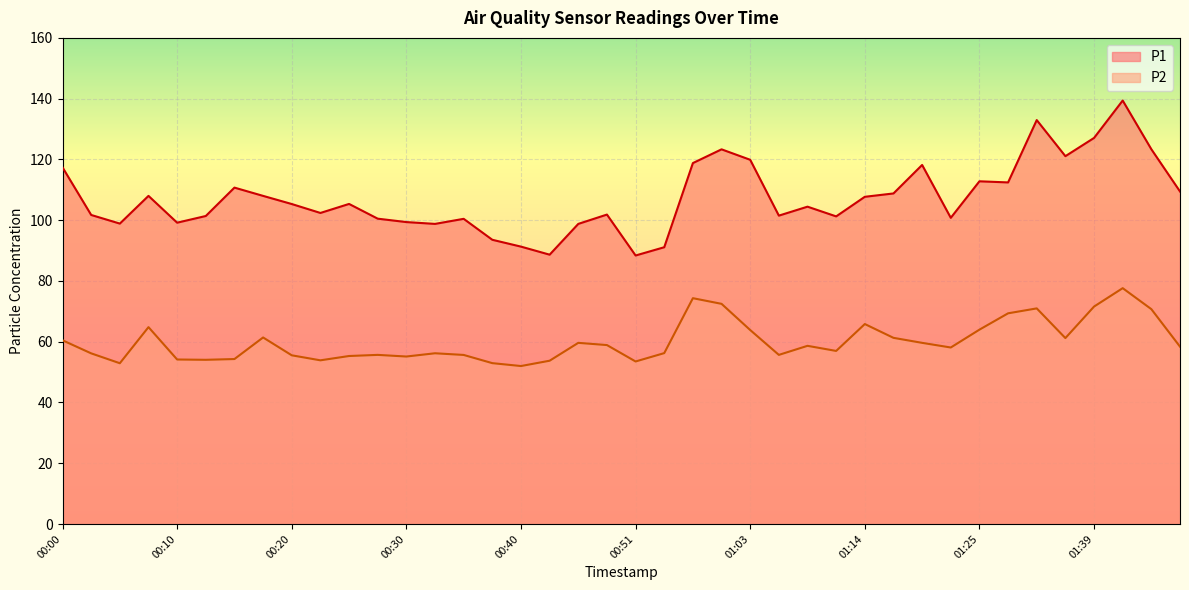

Which series has the largest total across all categories?

P1